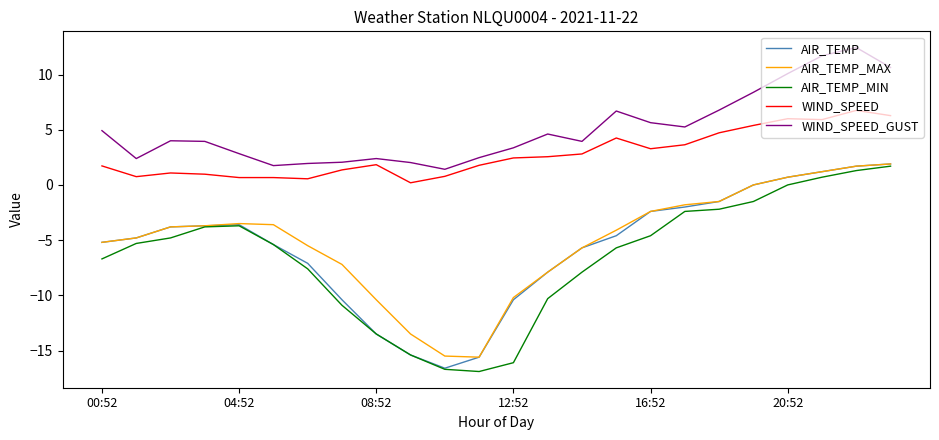

True or false: WIND_SPEED_GUST and AIR_TEMP intersect in this chart.

False